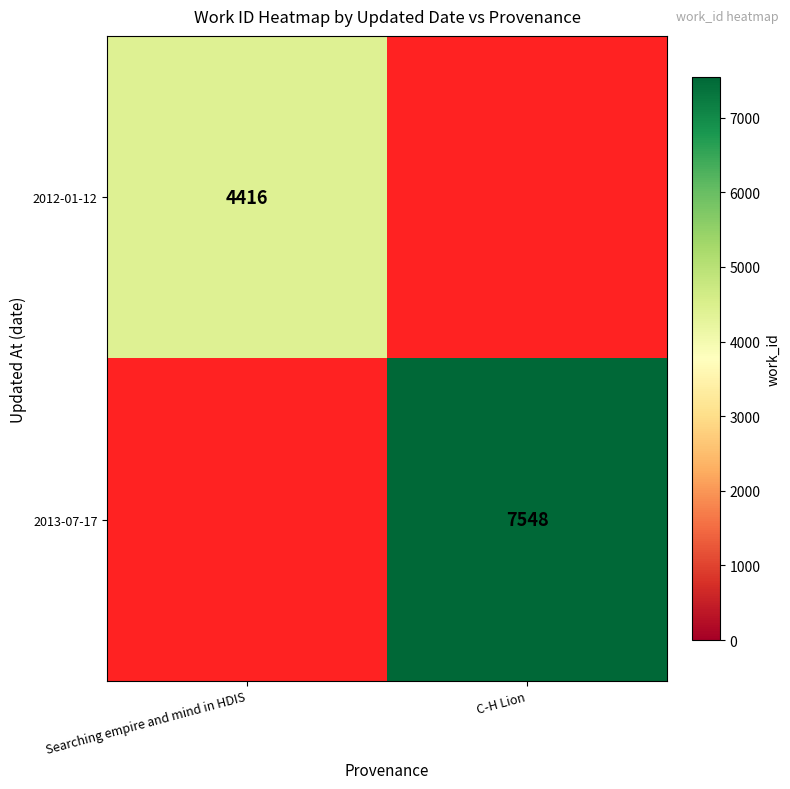

How many categories are shown in the chart?

2